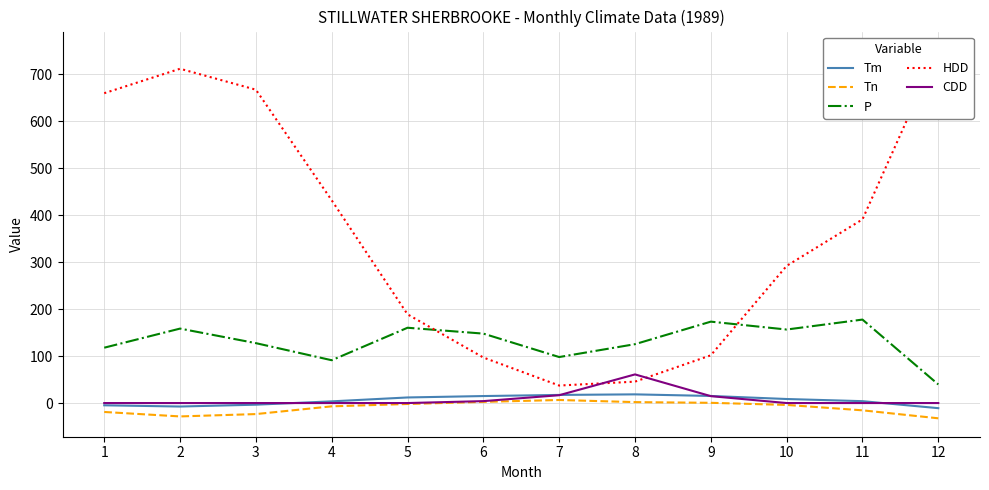

True or false: Tm and P intersect in this chart.

False